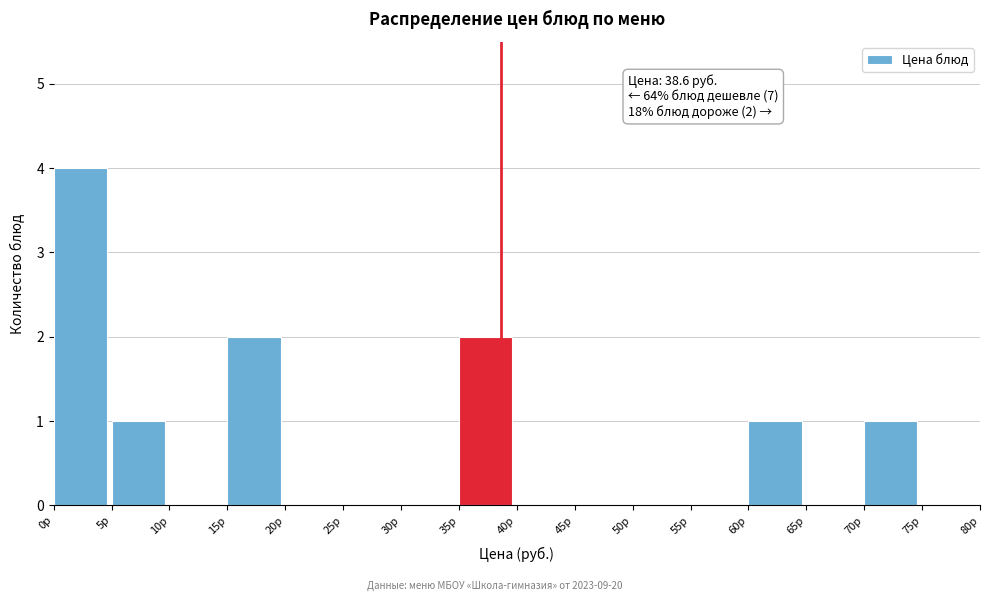

Which range on the x-axis has the tallest bar?

0 to 5